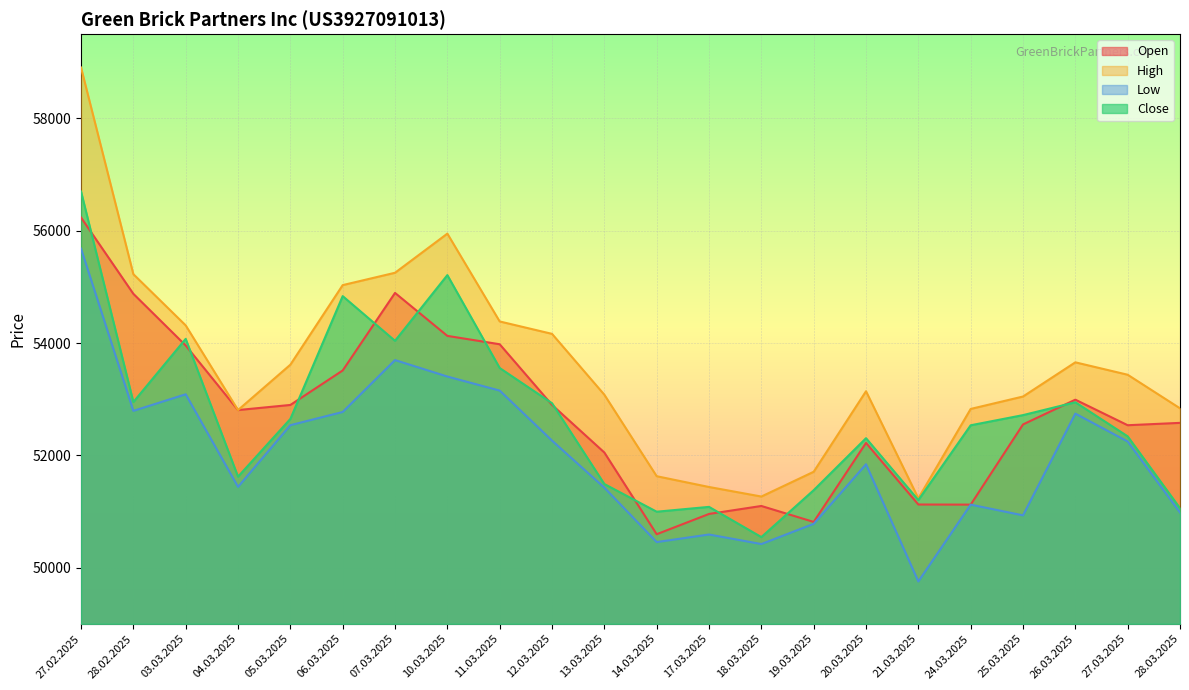

What is the value of the Close point at the 10th from the left?

52928